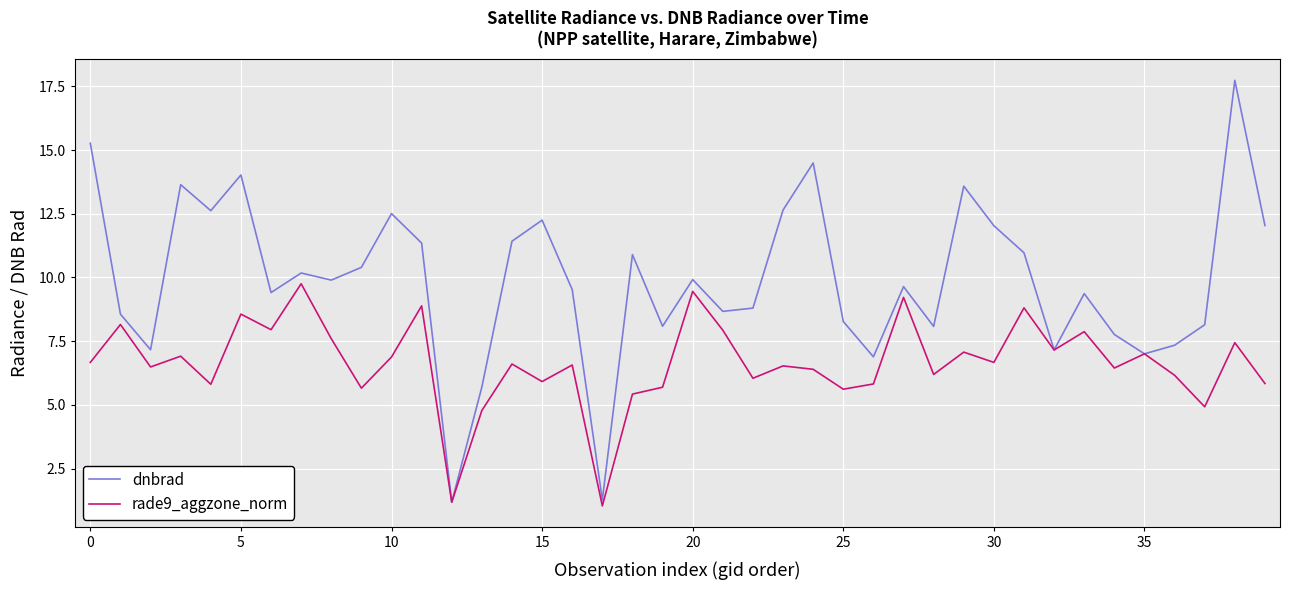

Which series has the largest total across all categories?

dnbrad